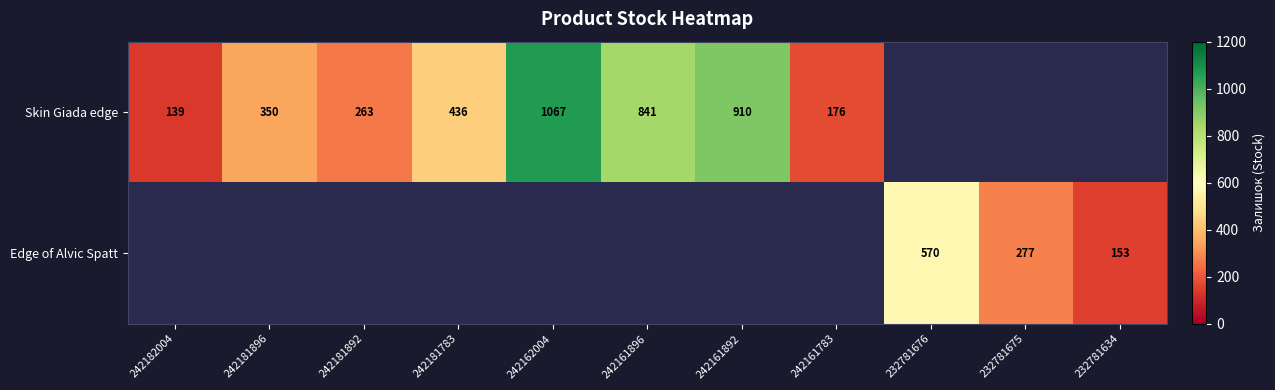

Is it true that Edge of Alvic Spatt equals 97 at 232781634?

False